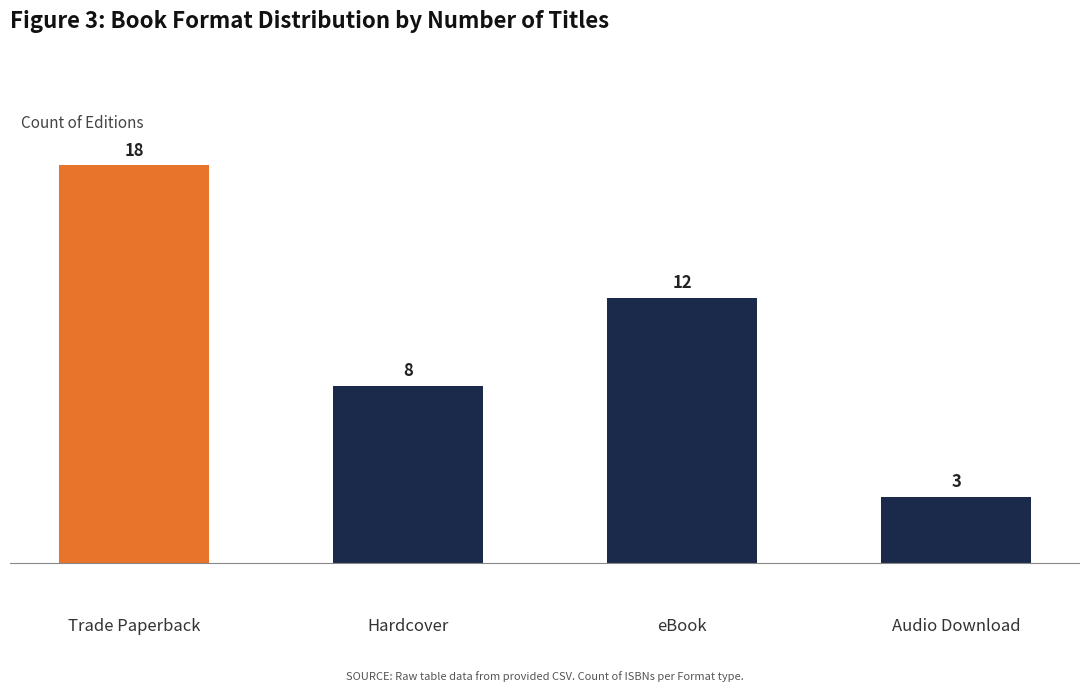

Is it true that the value at eBook is 16?

False